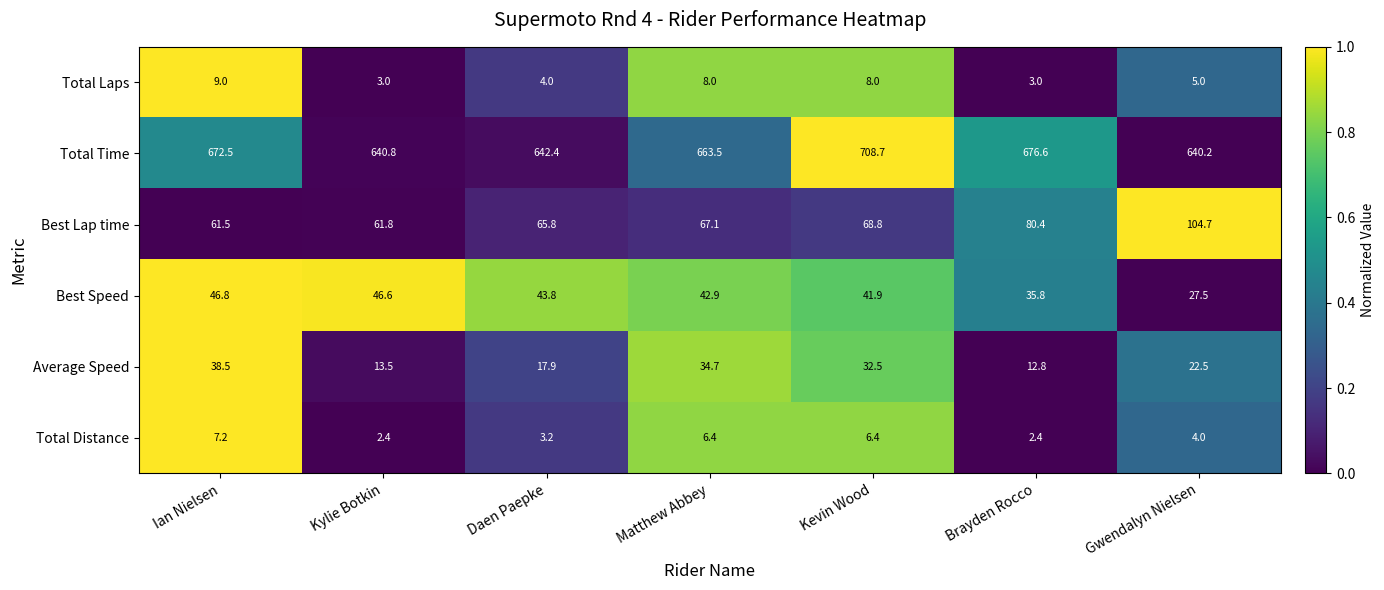

What is the lowest value of the Best Lap time series?

61.5